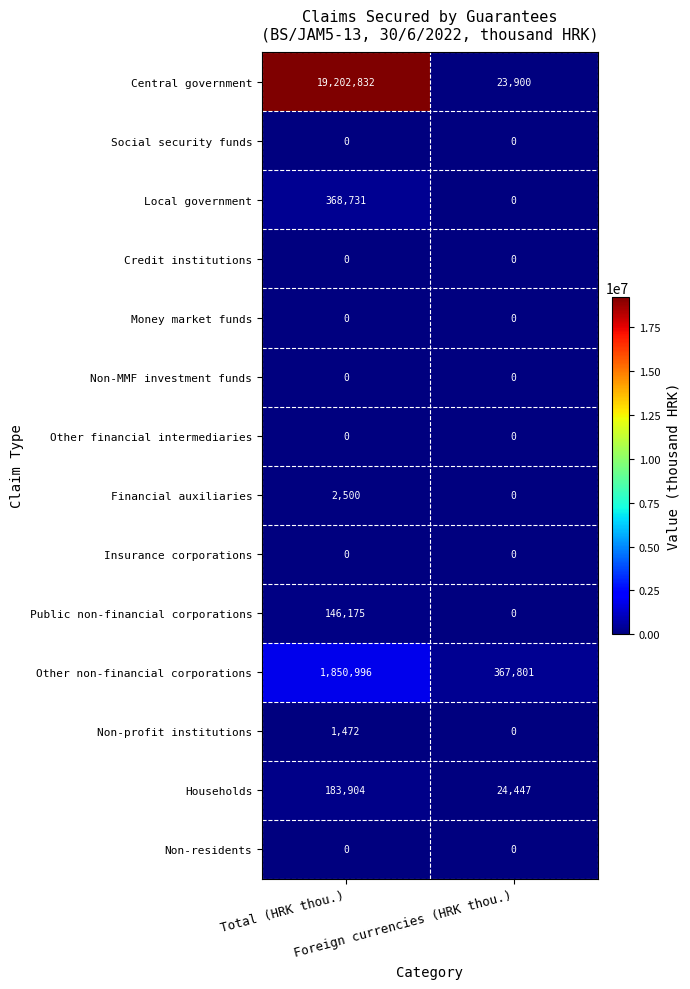

How many distinct data groups are displayed?

14